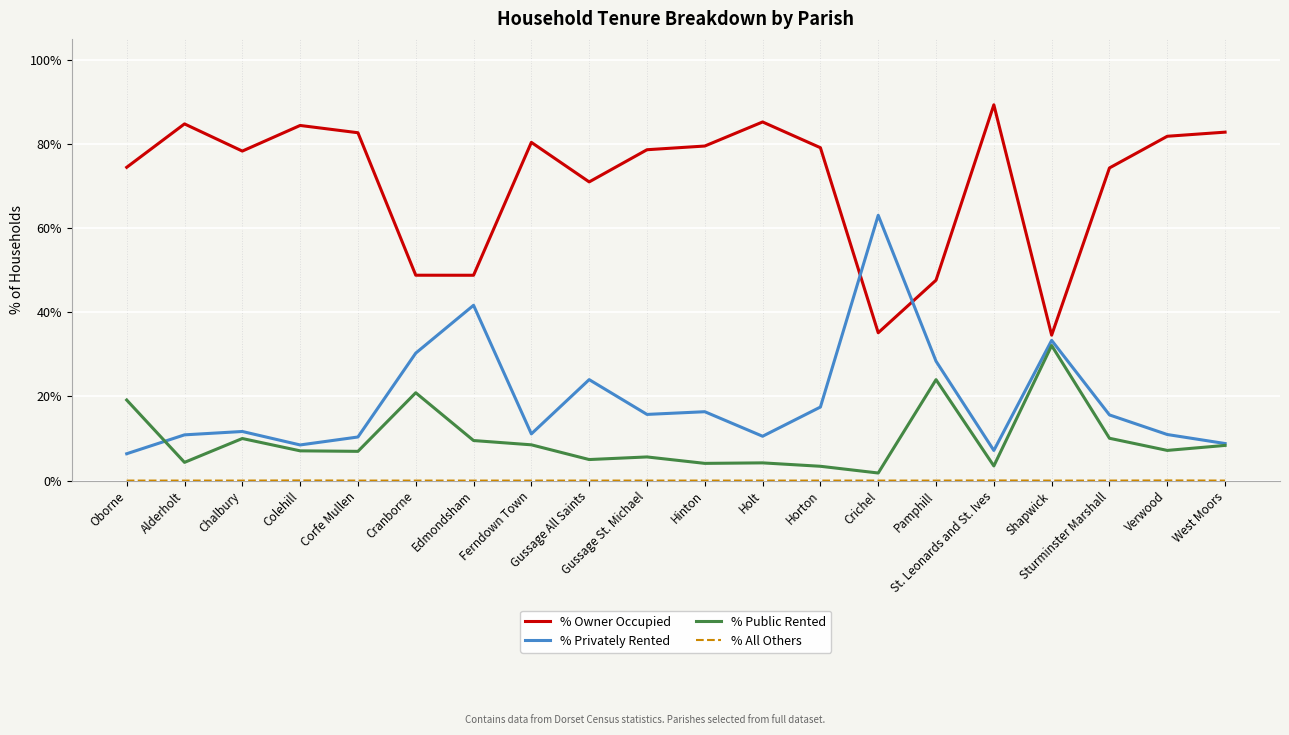

What is the greatest value displayed?

89.3